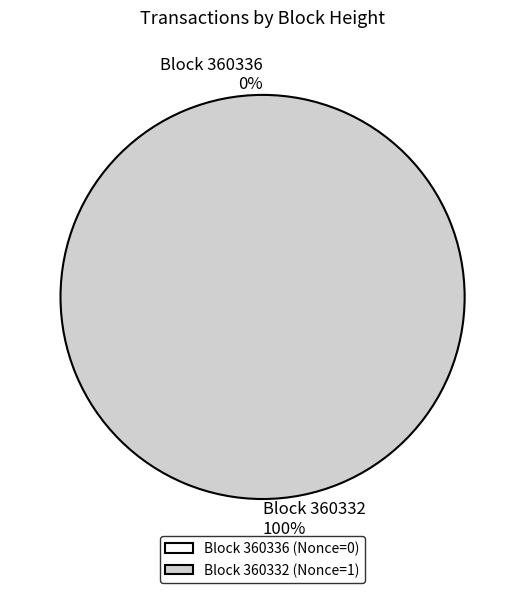

Which category has the smallest portion of the pie?

360336